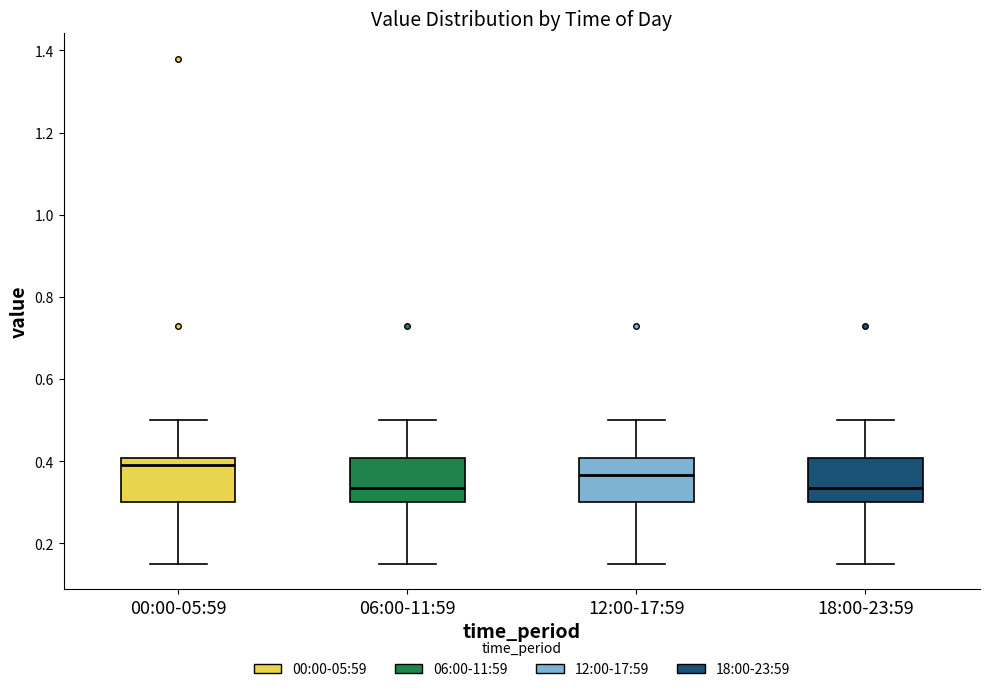

Where is the upper edge of the box for 12:00-17:59 on the y-axis? The values are not printed on the chart, so give them approximately, as read against the axis.

0.40